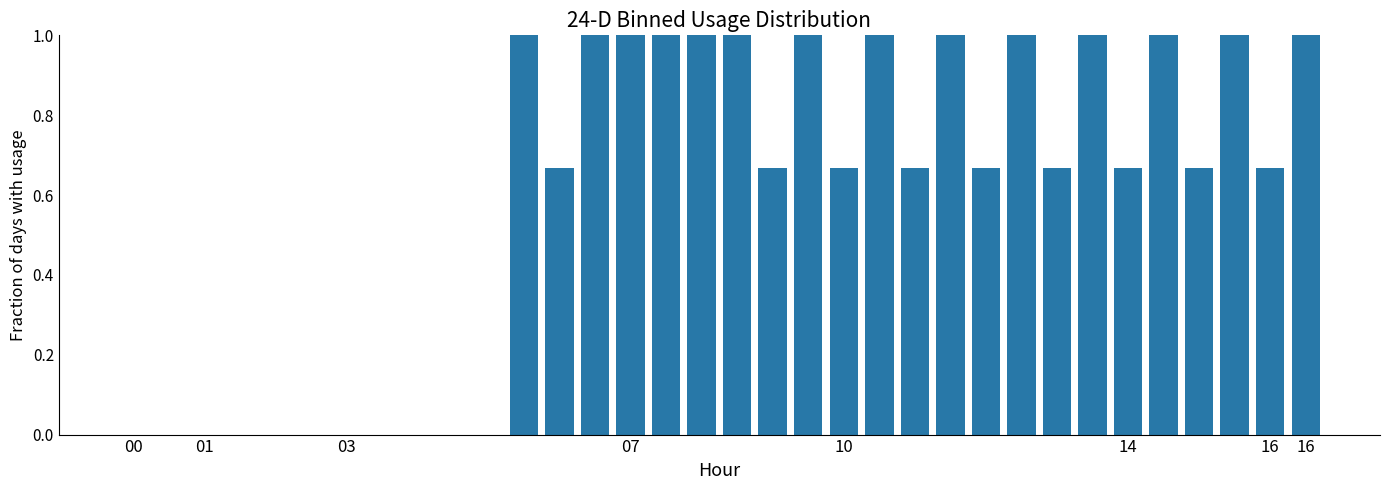

What is the average value?

0.6